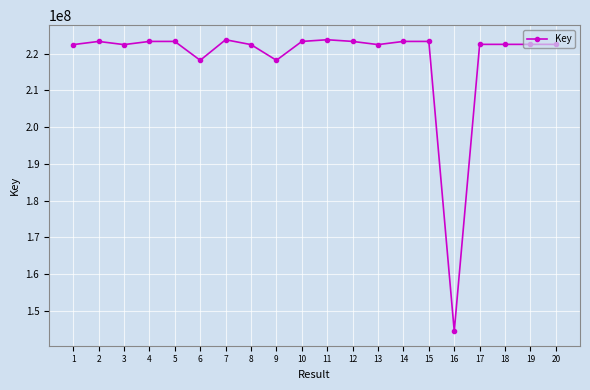

True or false: the data has more than 1 interior local peaks.

True